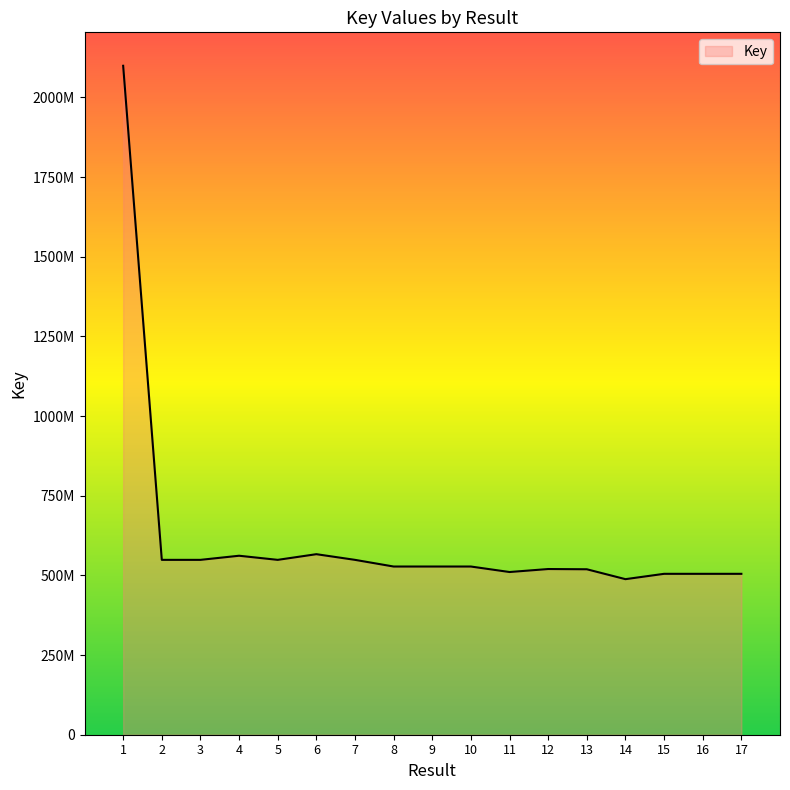

Which has a higher value, 11 or 4?

4